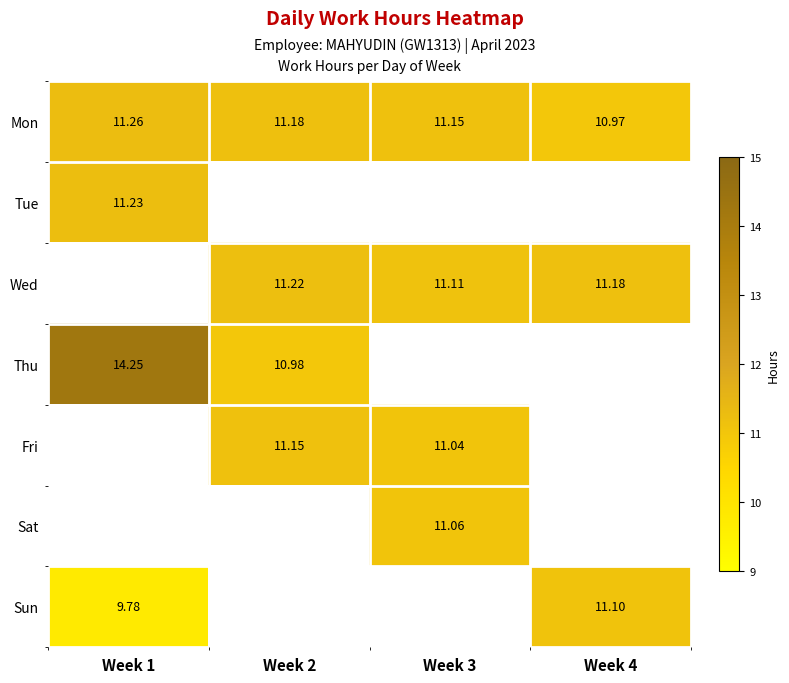

Is the value of Fri at Week 1 greater than the value of Tue at Week 4?

No